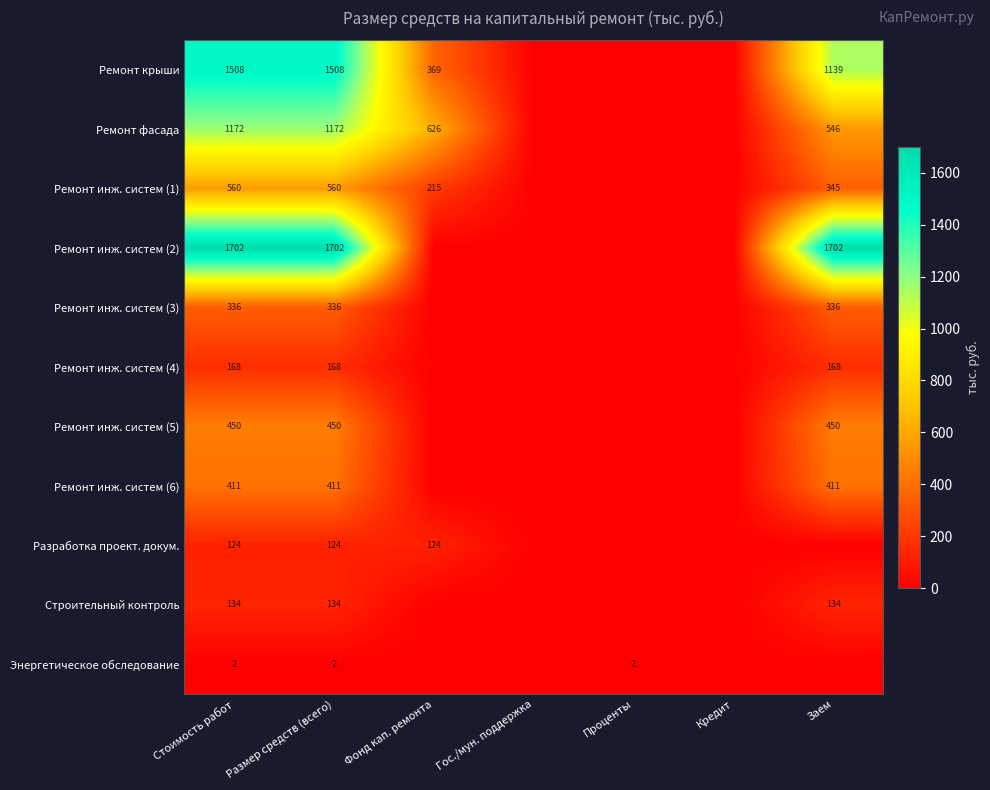

What is the total value across all series at Стоимость работ?

6567